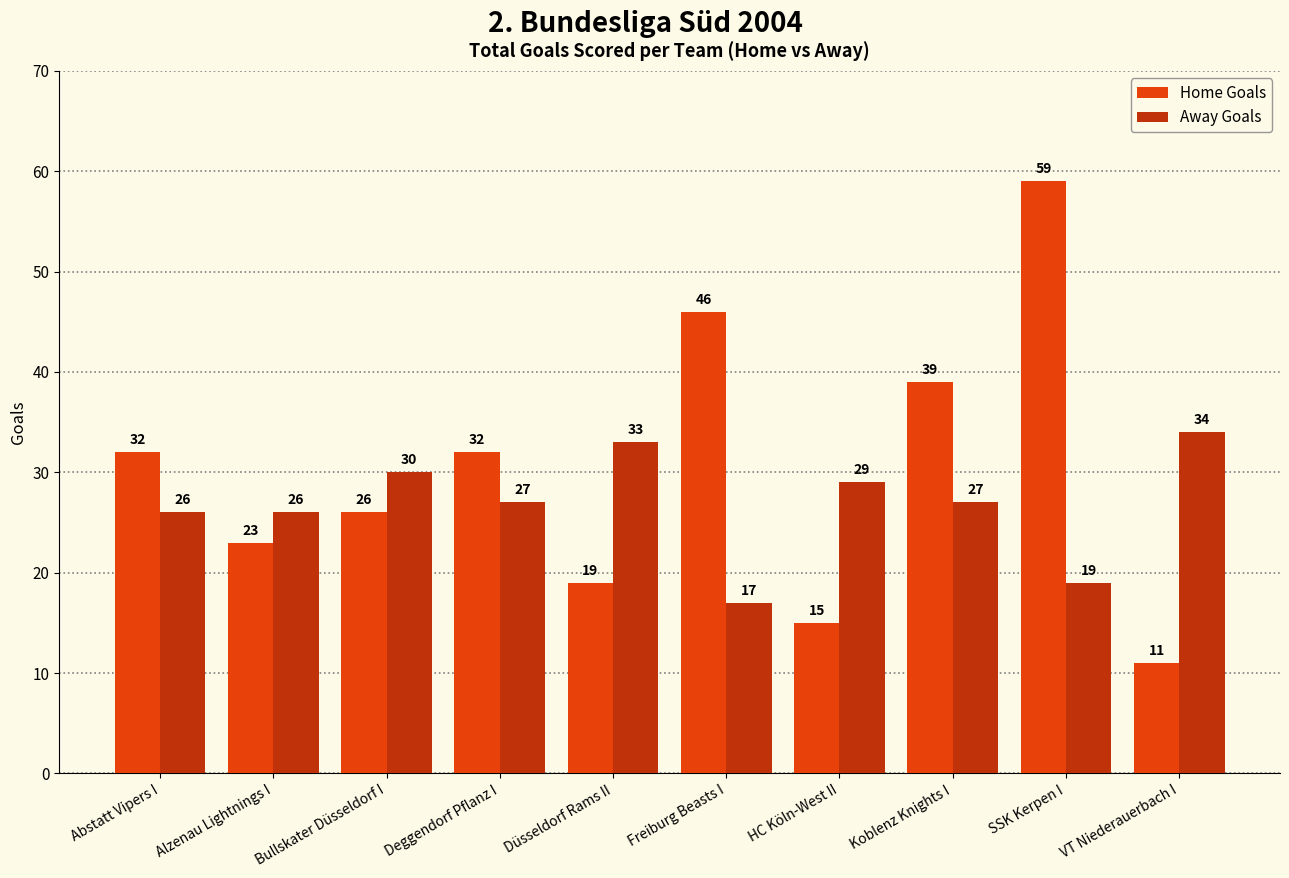

What value does the Home Goals series have at HC Köln-West II, to the nearest 5?

15